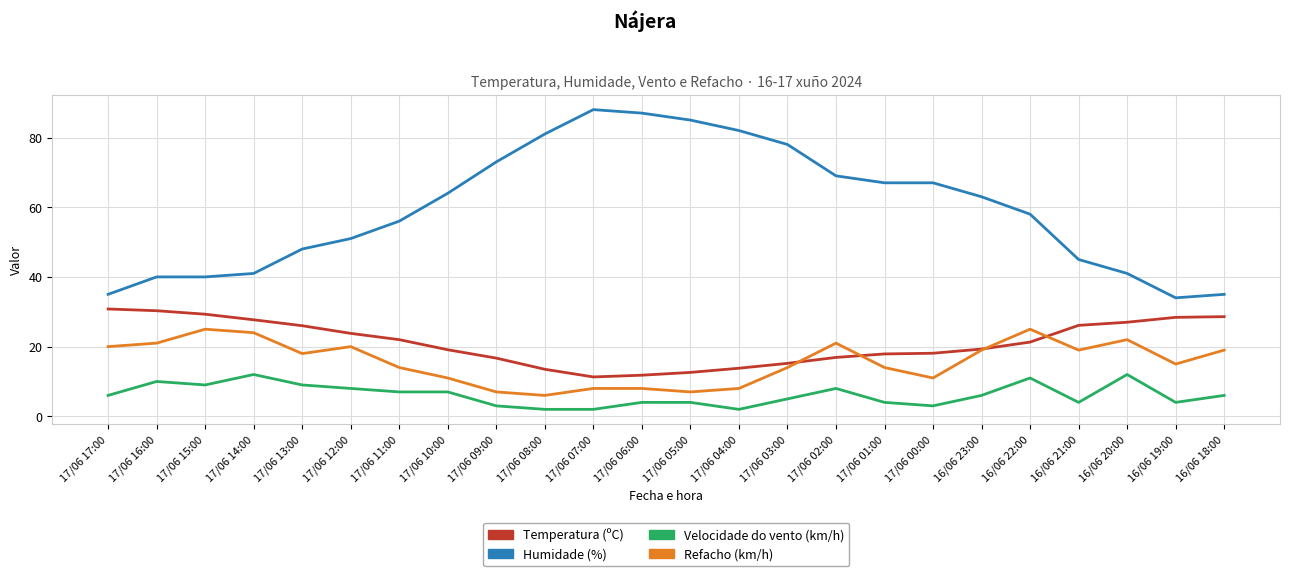

What is the sum of all Velocidade do vento (km/h) values?

148.0